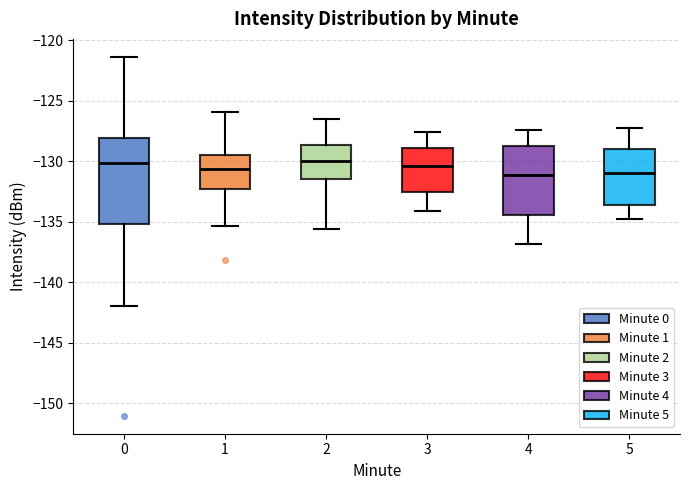

Reading left to right, transcribe this box plot: for each box, give where its median line is, the range the box spans, and where its two whiskers end, as read against the y-axis. The values are not printed on the chart, so give them approximately, as read against the axis.

0: median -130.0, box -135.0 to -128.0, whiskers -142.0 to -121.5
1: median -130.5, box -132.5 to -129.5, whiskers -135.5 to -126.0
2: median -130.0, box -131.5 to -128.5, whiskers -135.5 to -126.5
3: median -130.5, box -132.5 to -129.0, whiskers -134.0 to -127.5
4: median -131.0, box -134.5 to -128.5, whiskers -137.0 to -127.5
5: median -131.0, box -133.5 to -129.0, whiskers -135.0 to -127.0